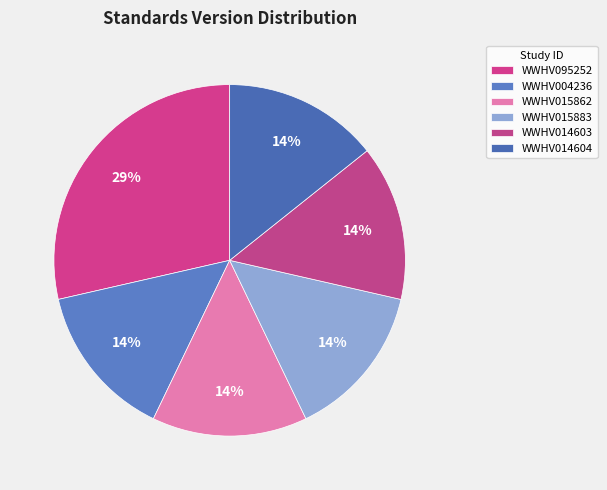

Do WWHV014603 and WWHV095252 together represent more than half of the pie?

No